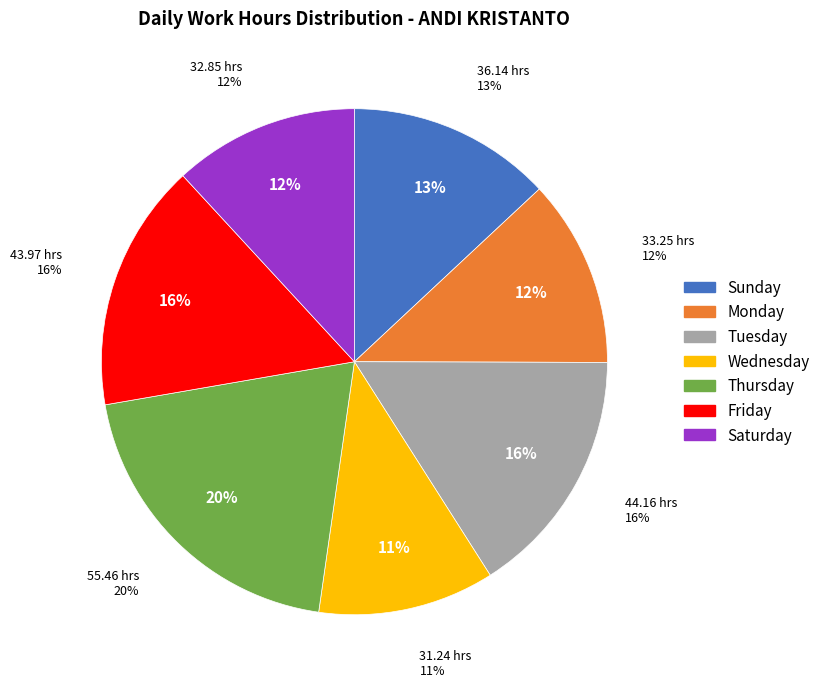

Do Thu (24) and Thu (10) together represent more than half of the pie?

No